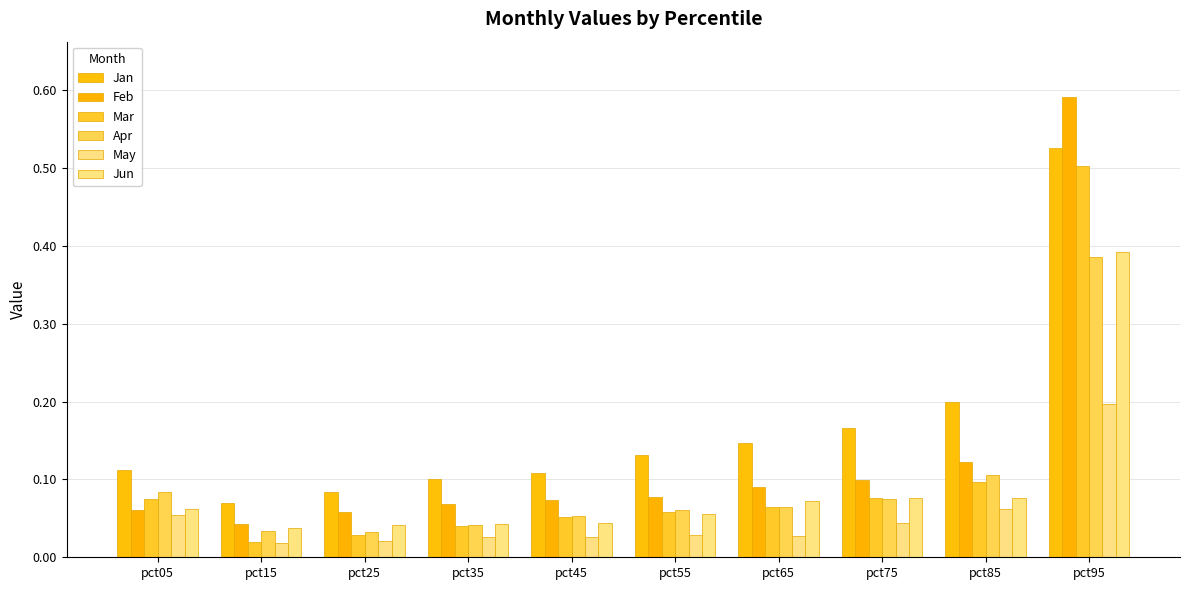

What is the spread (max minus min) of values at pct95?

0.4